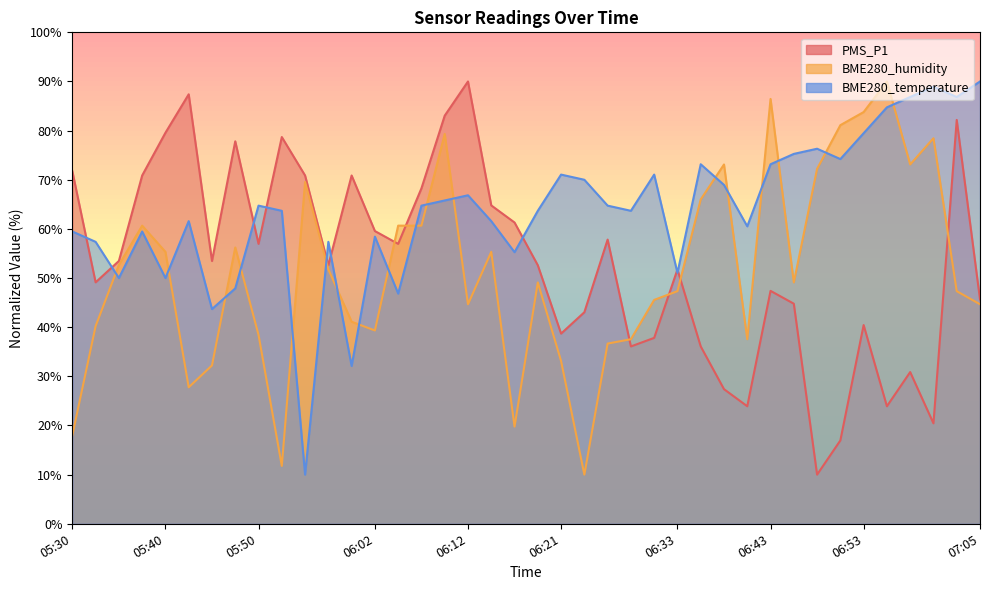

True or false: BME280_humidity has more than 2 points higher than both neighbors.

True